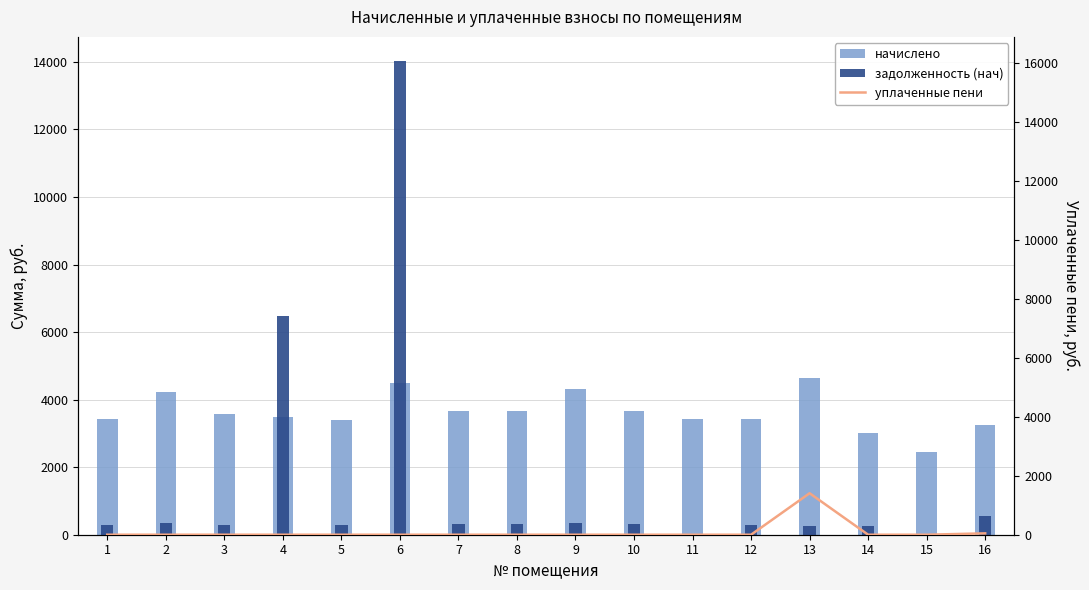

What is the average value of the начислено series?

3630.5